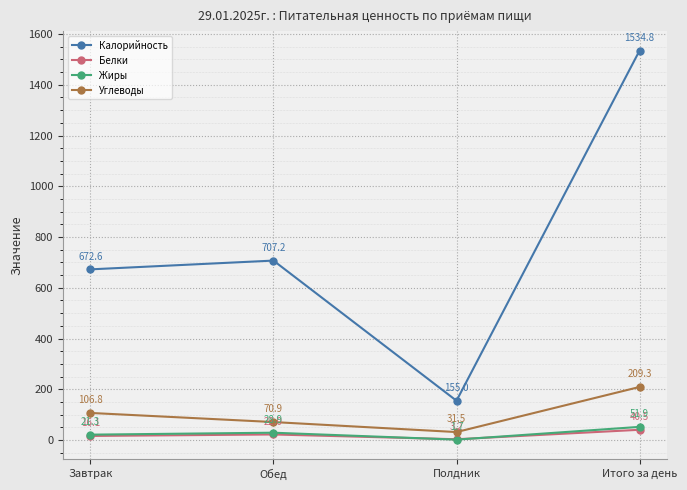

How many values in the Углеводы series exceed 106?

2